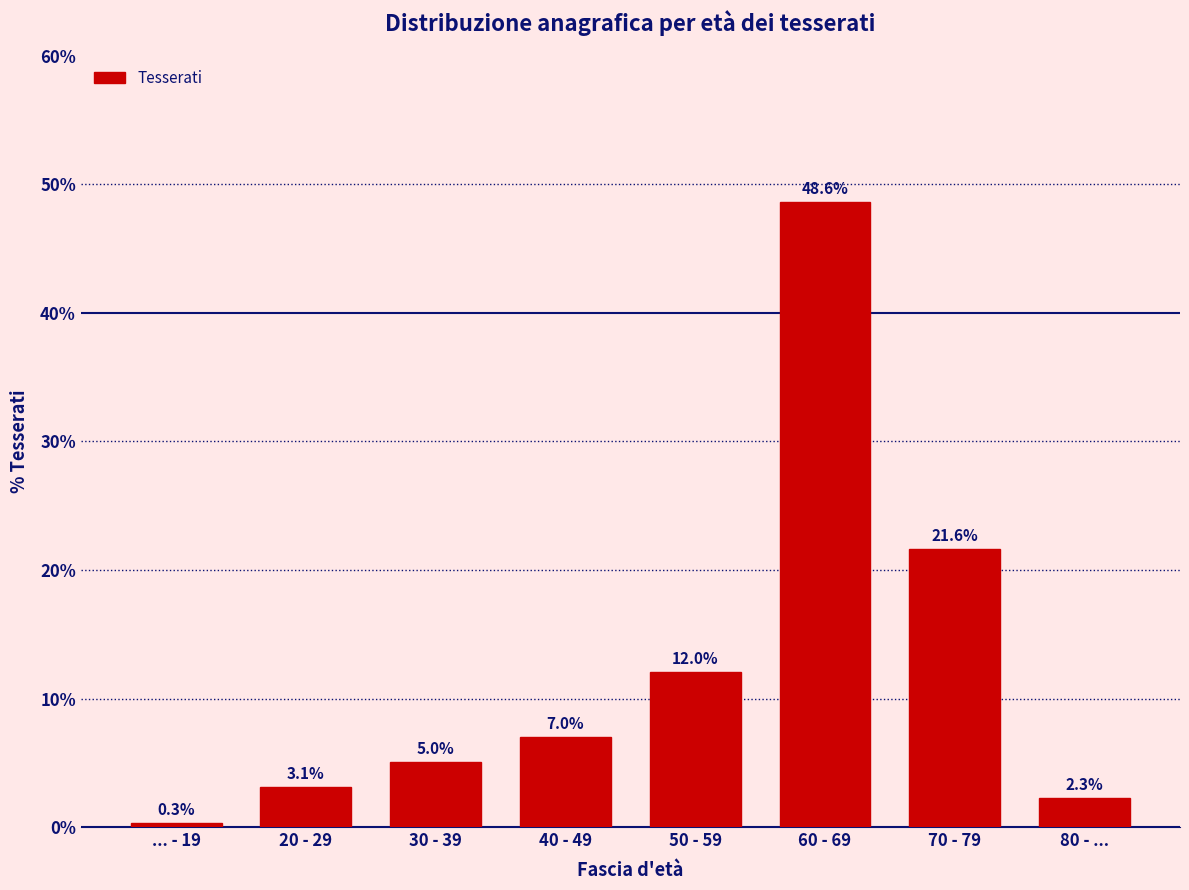

Reading right to left, transcribe all the data shown in this chart.

2.3	21.6	48.6	12.0	7.0	5.0	3.1	0.3